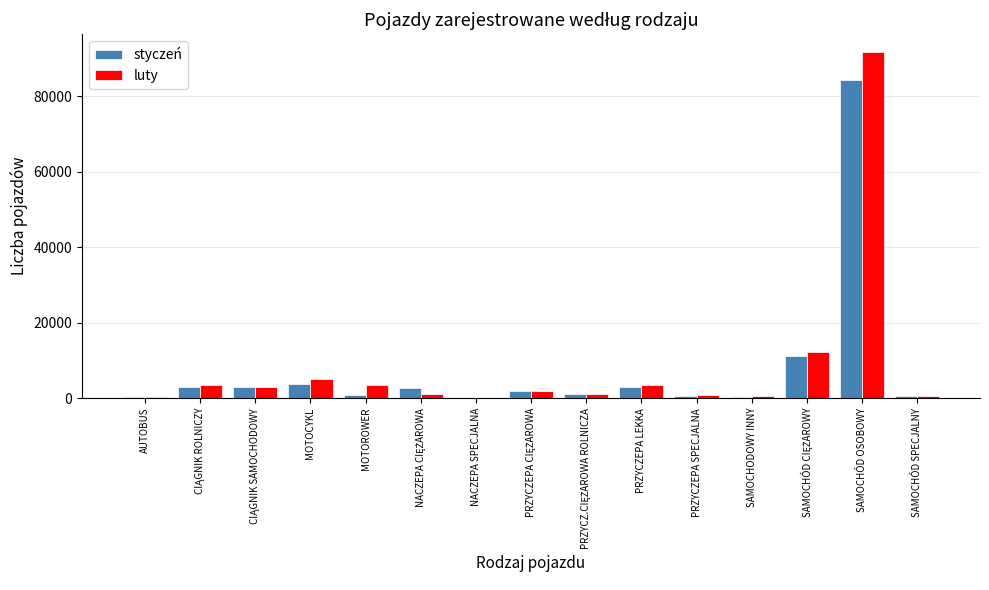

Does the chart contain stacked bars?

No